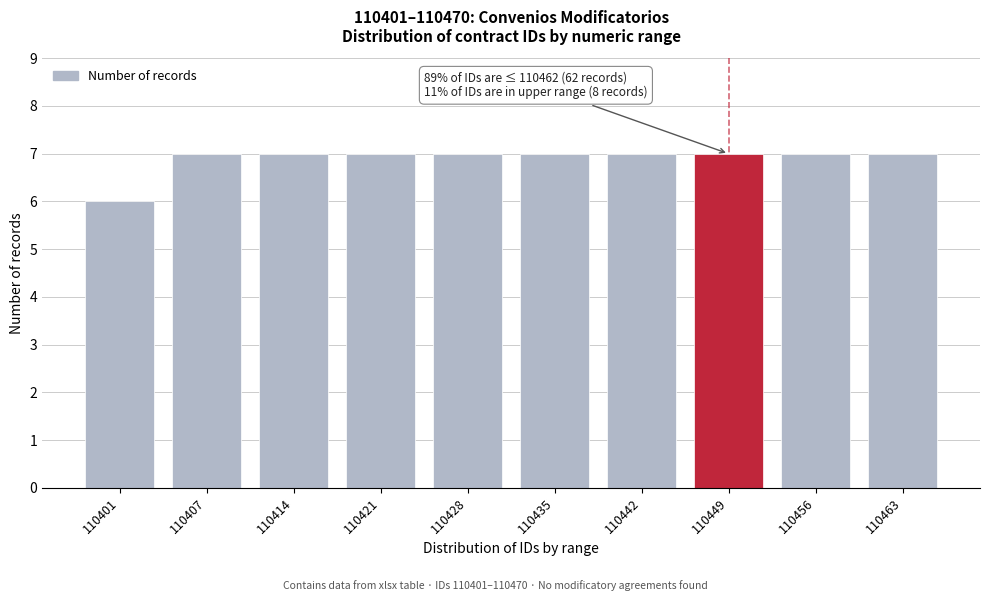

Reading left to right, extract all data points from this chart.

110401=6	110407=7	110414=7	110421=7	110428=7	110435=7	110442=7	110449=7	110456=7	110463=7